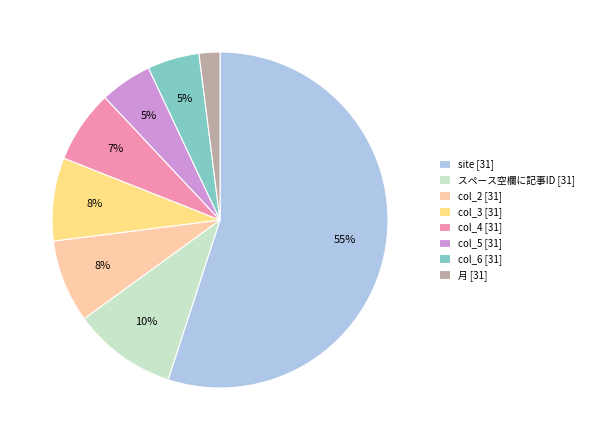

Does any single category account for the majority?

Yes